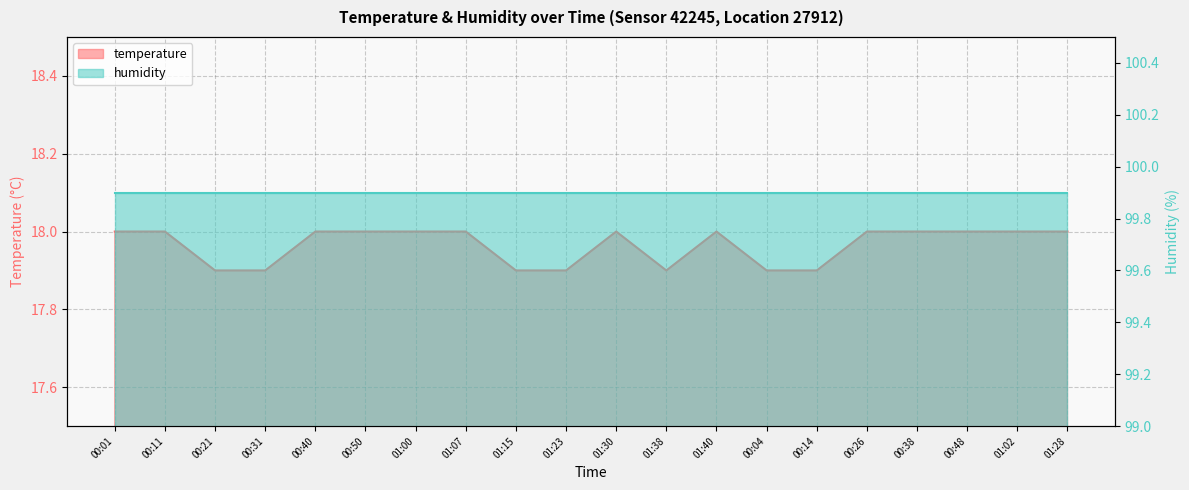

At which label is the value closest to 17?

00:21